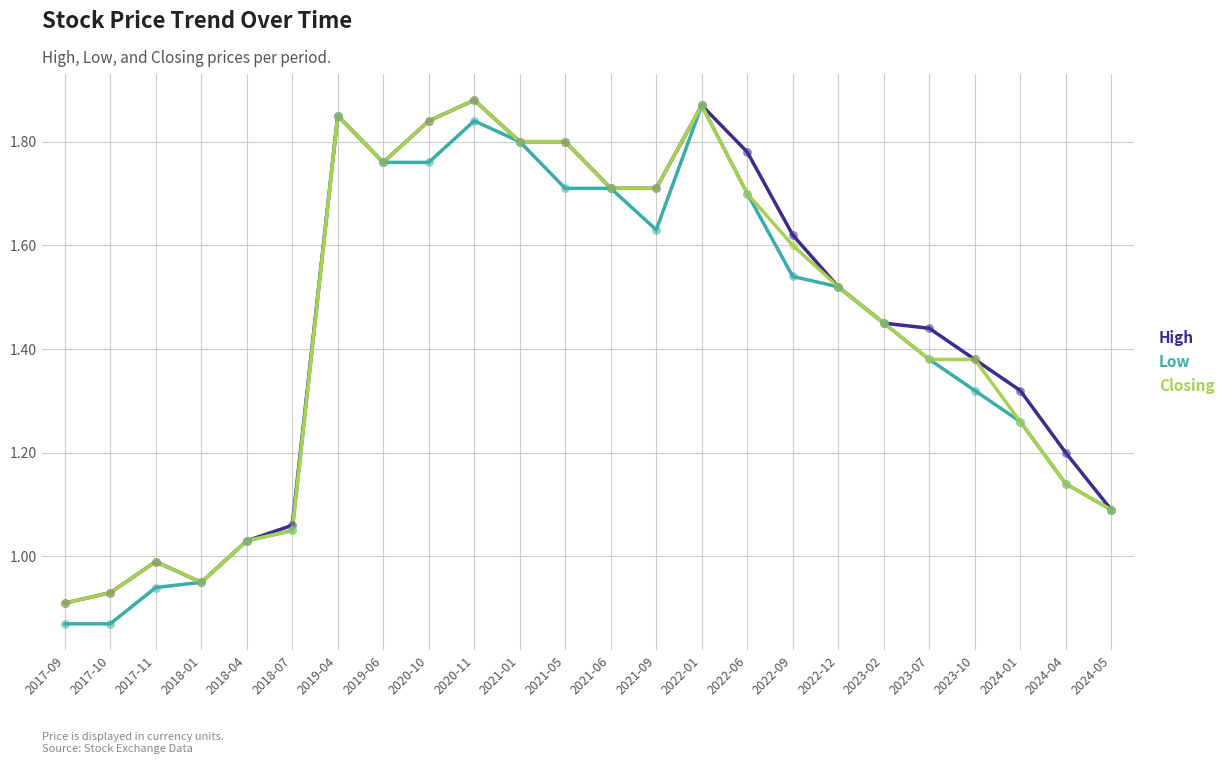

What is the total value across all series at 2024-04?

3.5